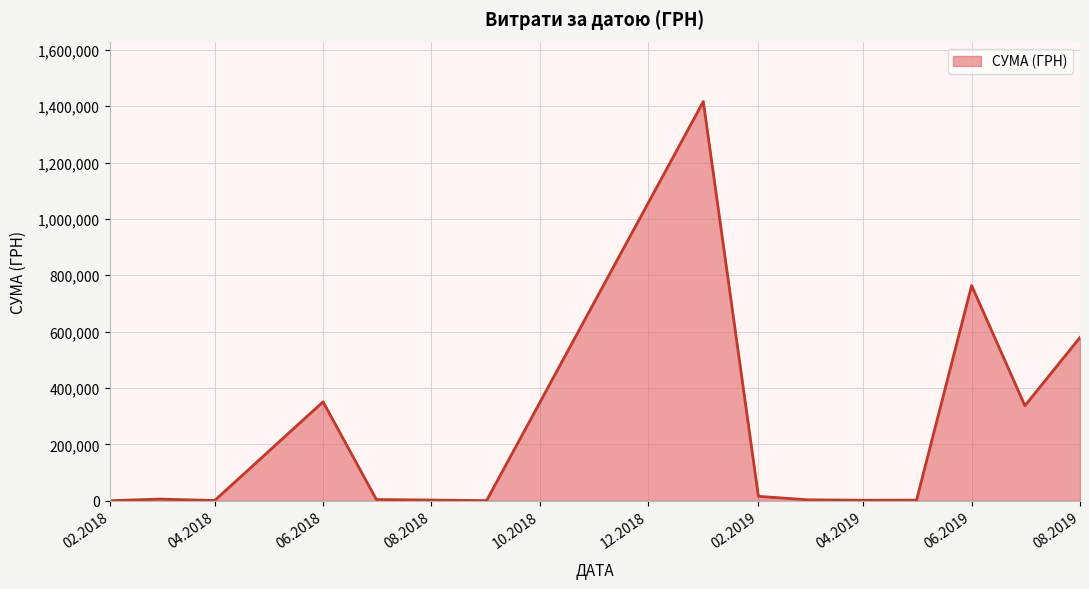

What is the difference between the maximum and minimum values?

1416139.6